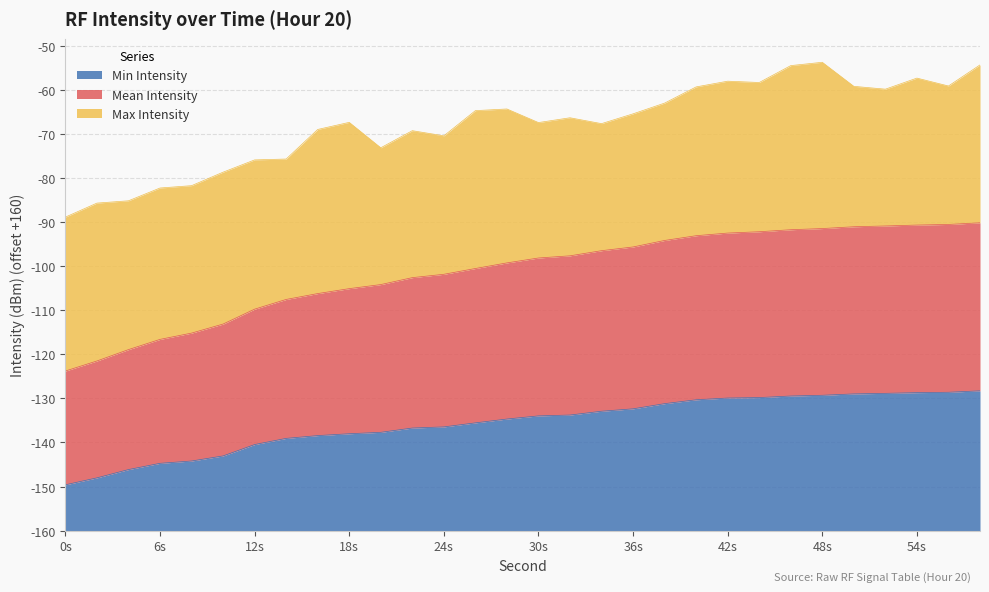

The value of Mean Intensity at 20 is 55.8. True or false?

True